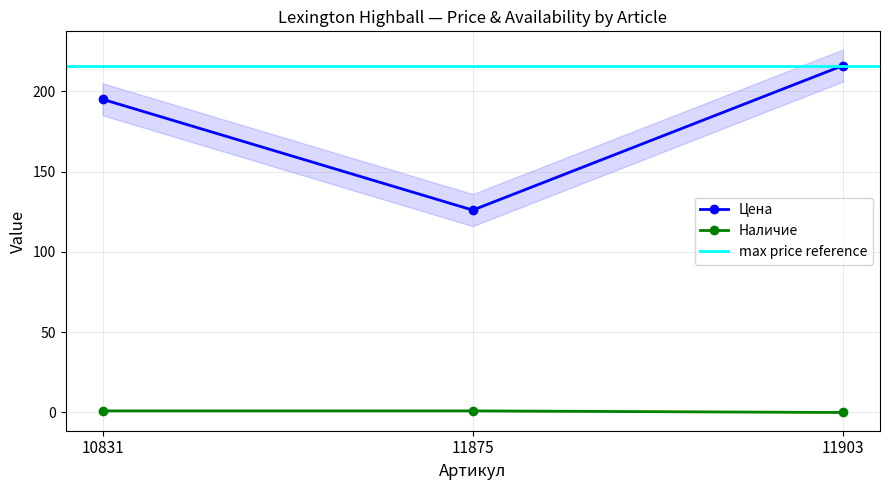

Is the value of Цена at 10831 greater than the value of Наличие at 10831?

Yes